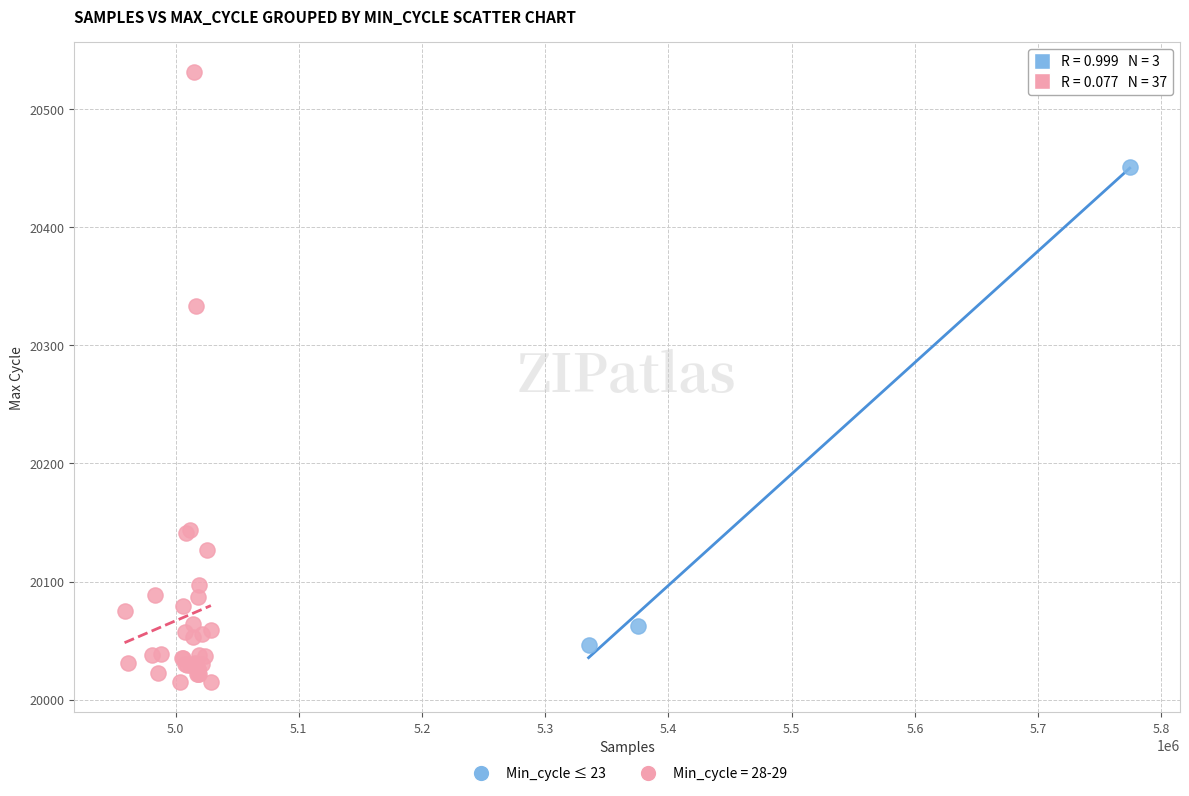

Which series contains the lowest Y value?

Min_cycle = 28-29